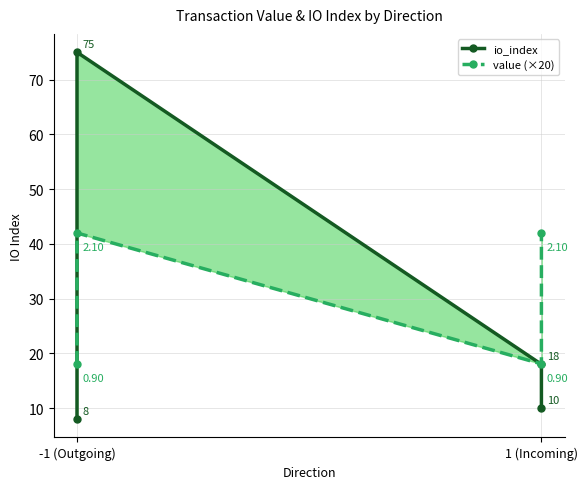

Does the chart display data point markers on the line(s)?

Yes